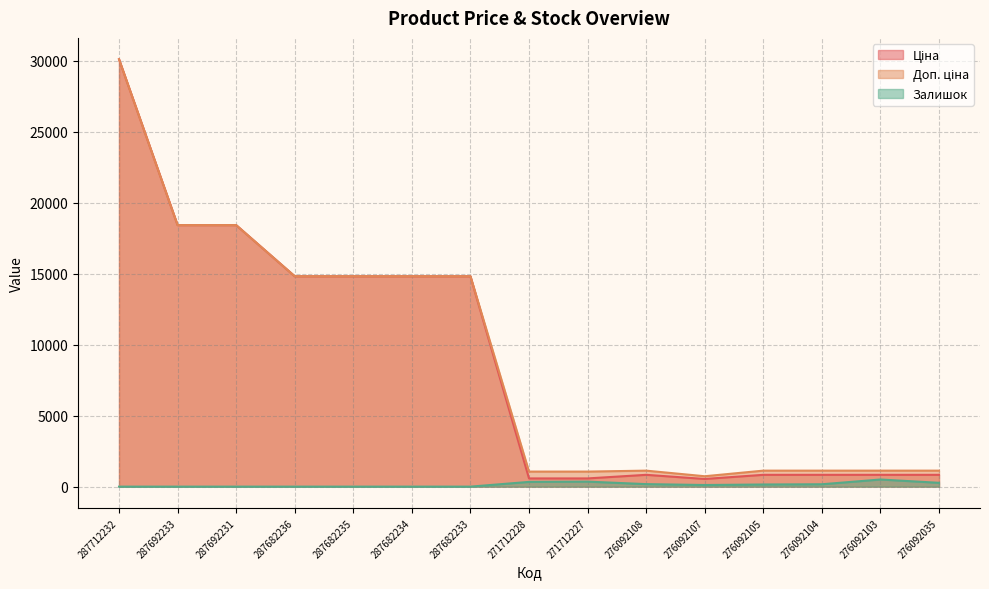

What is the label of the 7th point from the left?

287682233